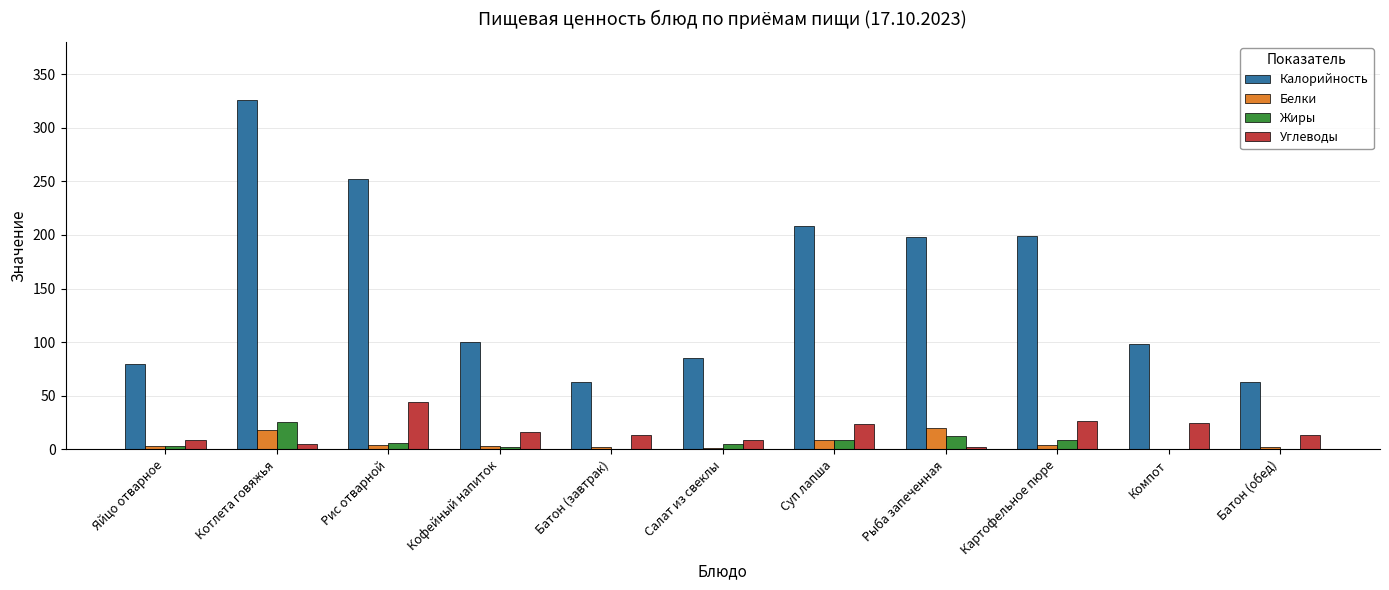

Which series has the largest range (max minus min)?

Калорийность